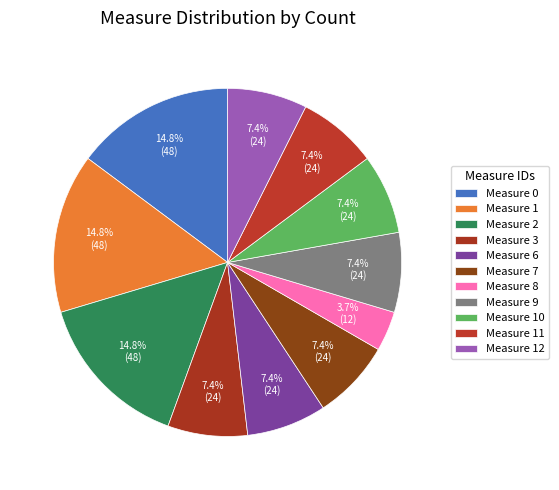

Count the number of slices in the pie.

11